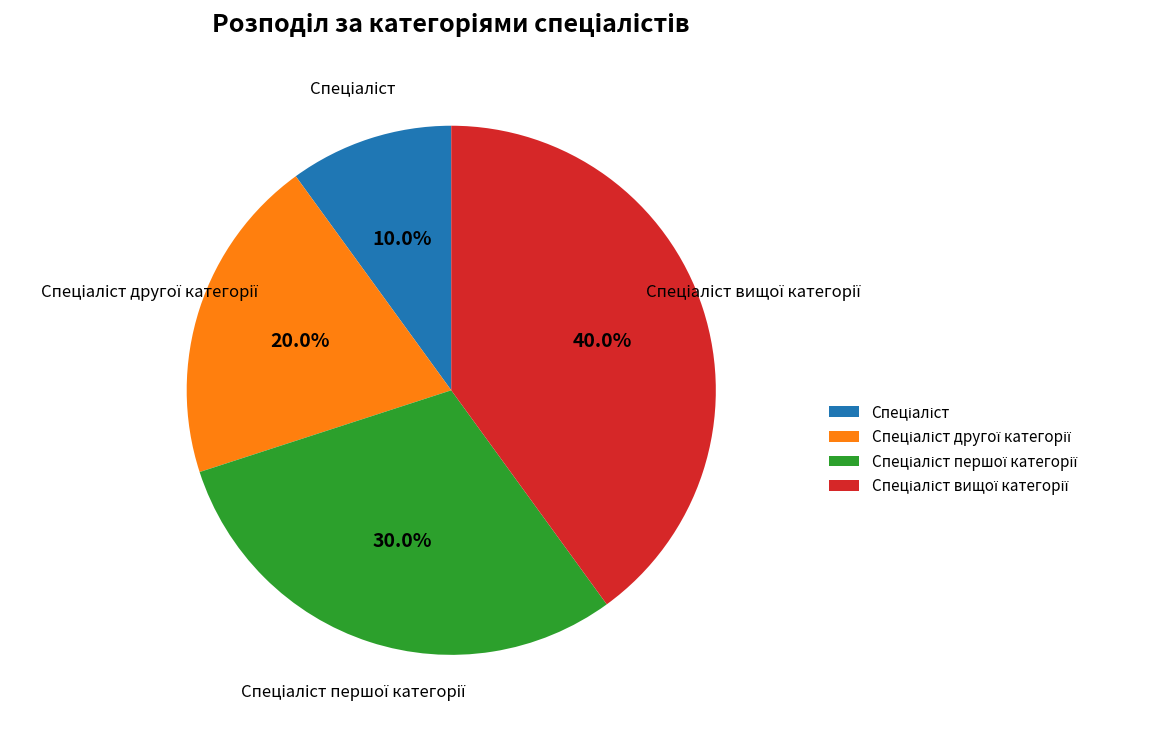

Is there a majority slice in this chart?

No